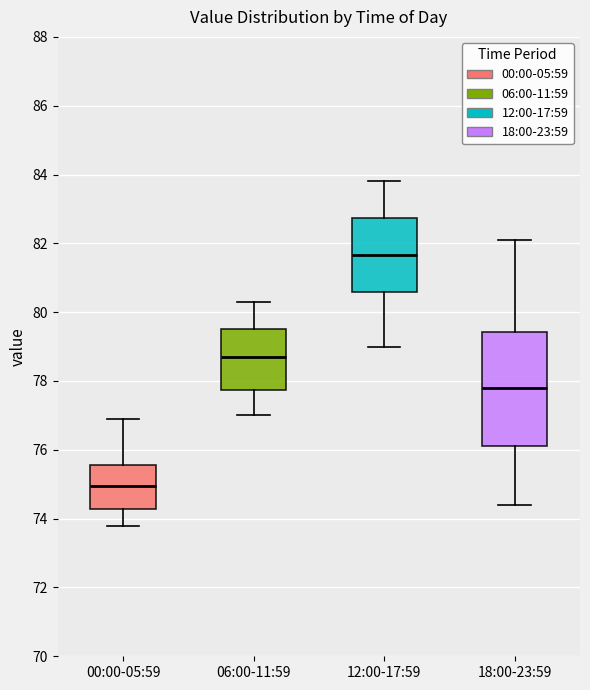

Where is the lower edge of the box for 18:00-23:59 on the y-axis? The values are not printed on the chart, so give them approximately, as read against the axis.

76.2